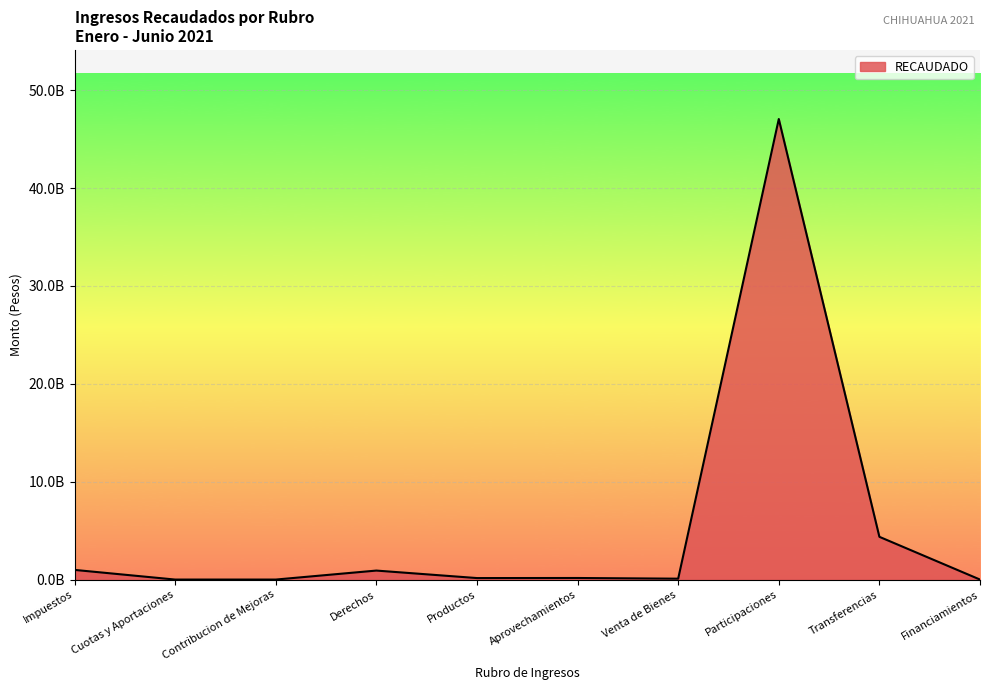

Is it true that the value at Participaciones is 81120761234?

False